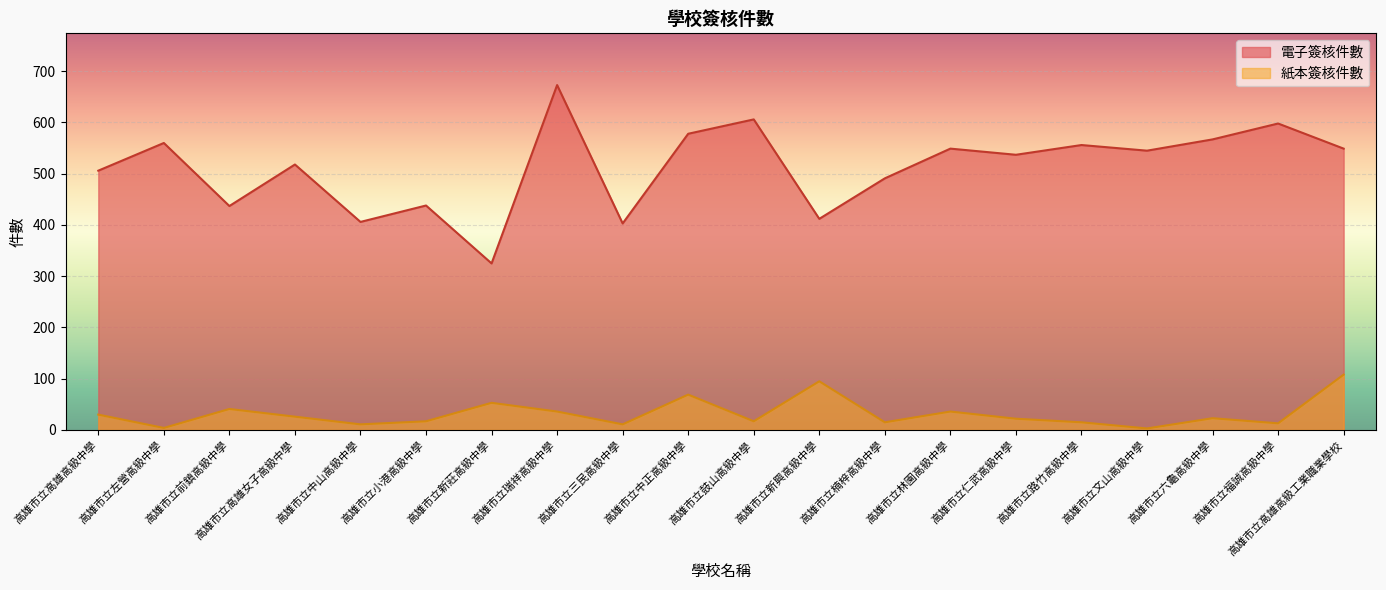

Which series has the widest spread of values?

電子簽核件數